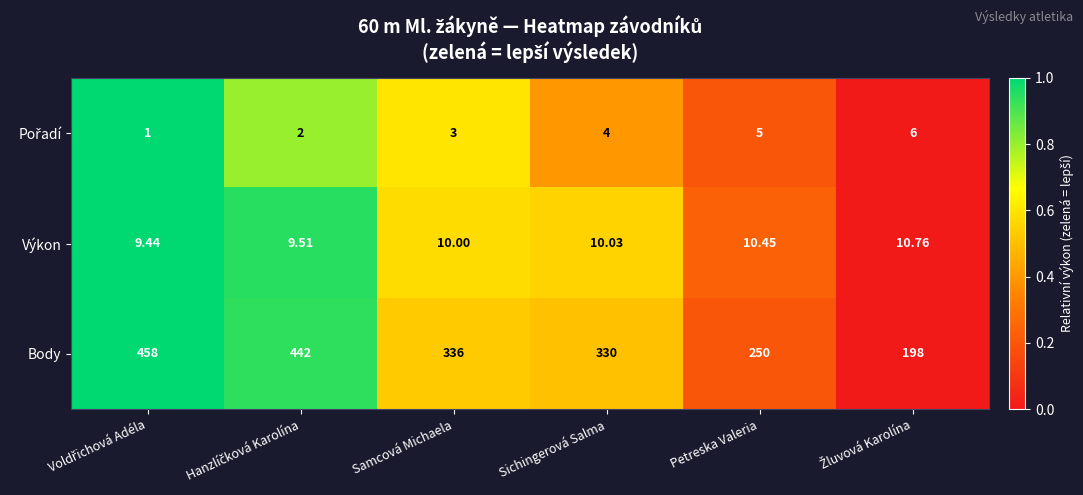

Which series has the largest range (max minus min)?

Body